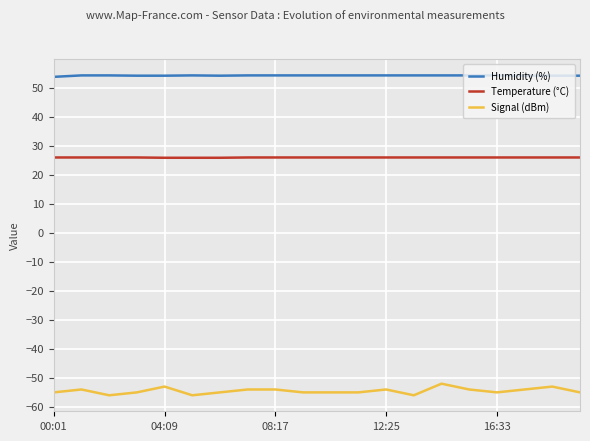

Which series has the largest range (max minus min)?

Signal (dBm)